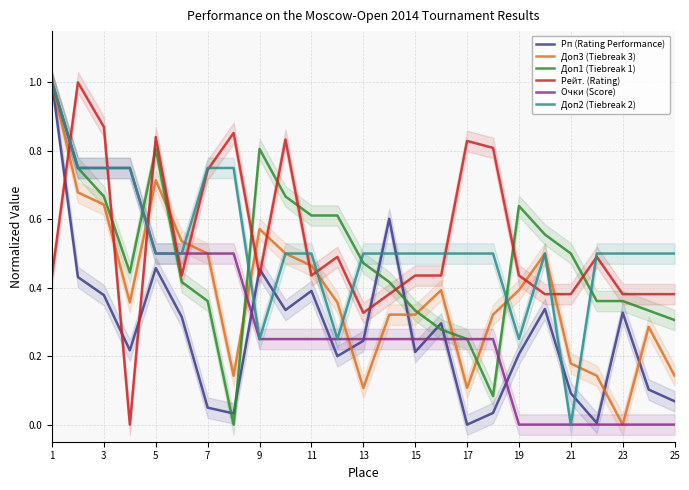

The value of Доп1 (Tiebreak 1) at 1 is 1.5. True or false?

False